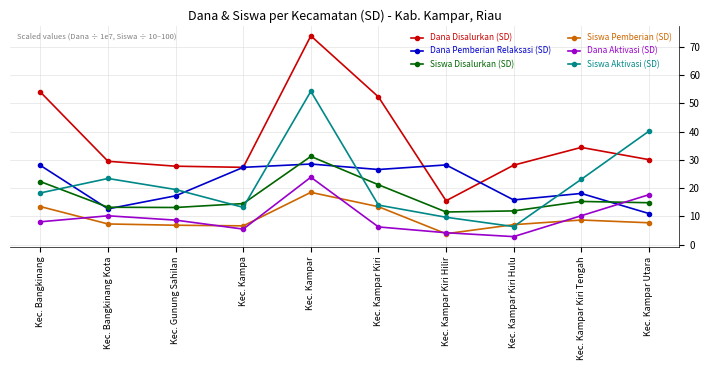

Which series has the largest range (max minus min)?

Dana Disalurkan (SD)